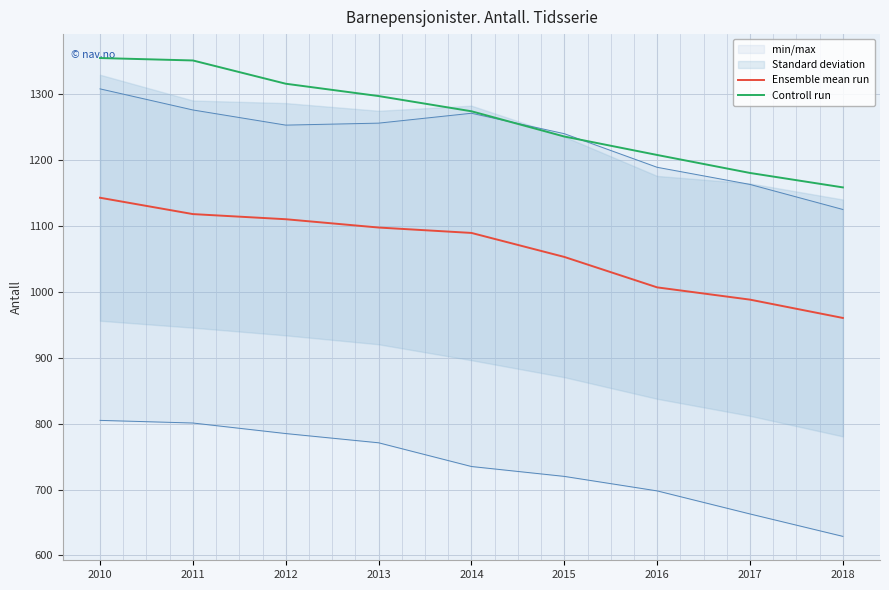

Between 2016 and 2017, which series saw the biggest shift?

Controll run